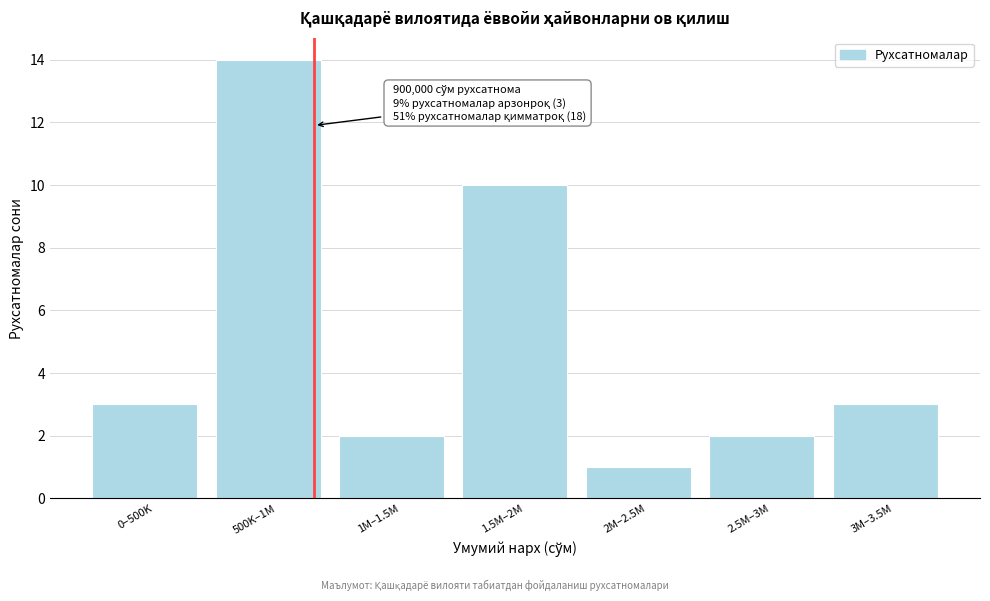

Reading right to left, what are all the values shown in this chart?

3M–3.5M=3	2.5M–3M=2	2M–2.5M=1	1.5M–2M=10	1M–1.5M=2	500K–1M=14	0–500K=3